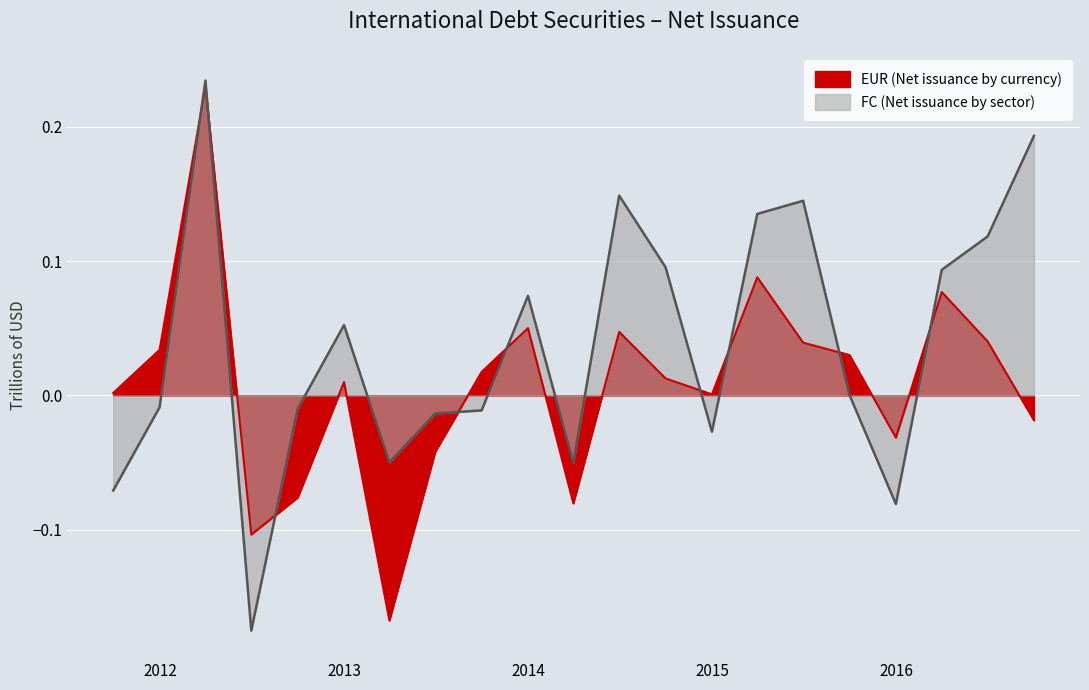

What is the difference between the second highest and second lowest values in the EUR (Net issuance by currency) series?

0.2